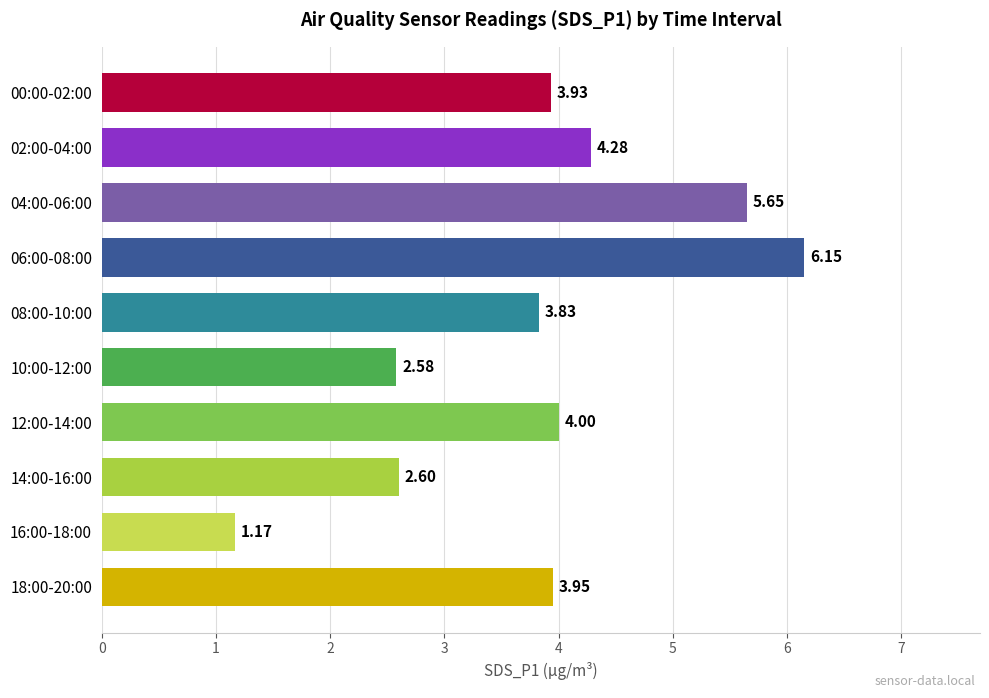

Approximately how many times larger is the value at 12:00-14:00 compared to 10:00-12:00?

1.6